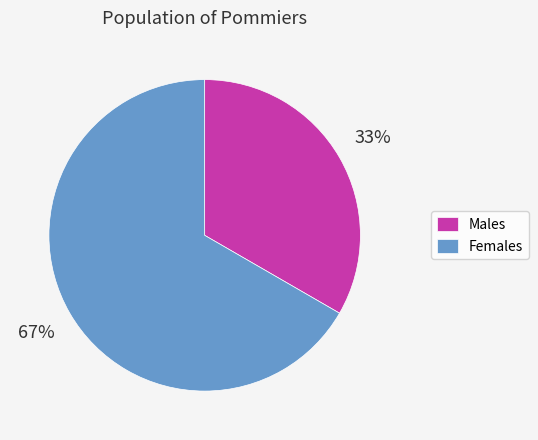

Approximately how many times larger is the value at Males compared to Females?

0.5